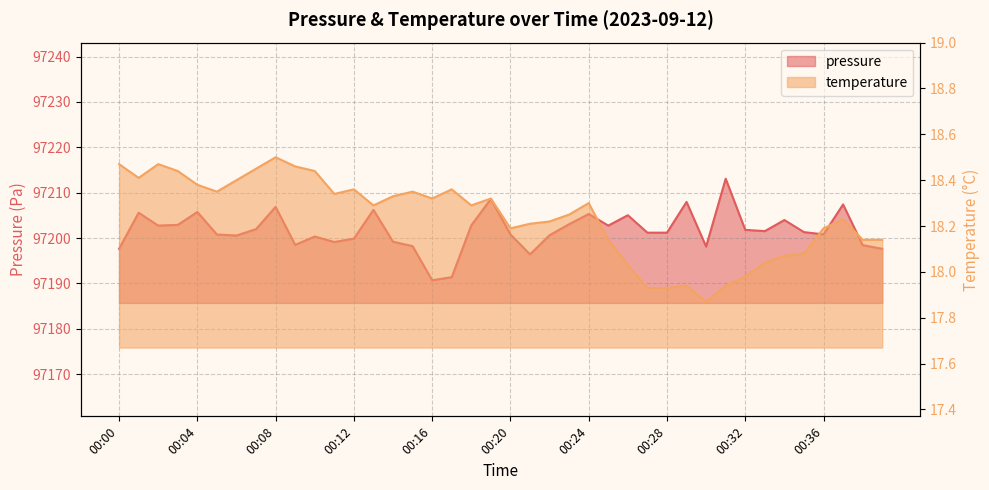

Between 00:07 and 00:36, which series saw the biggest shift?

pressure